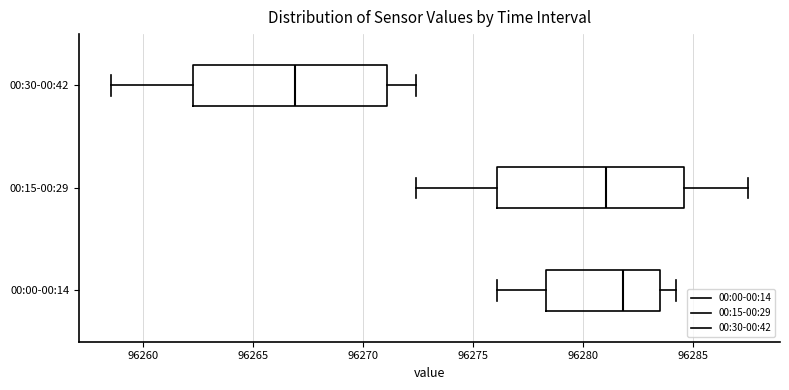

Which box has the furthest to the left median line?

00:30-00:42